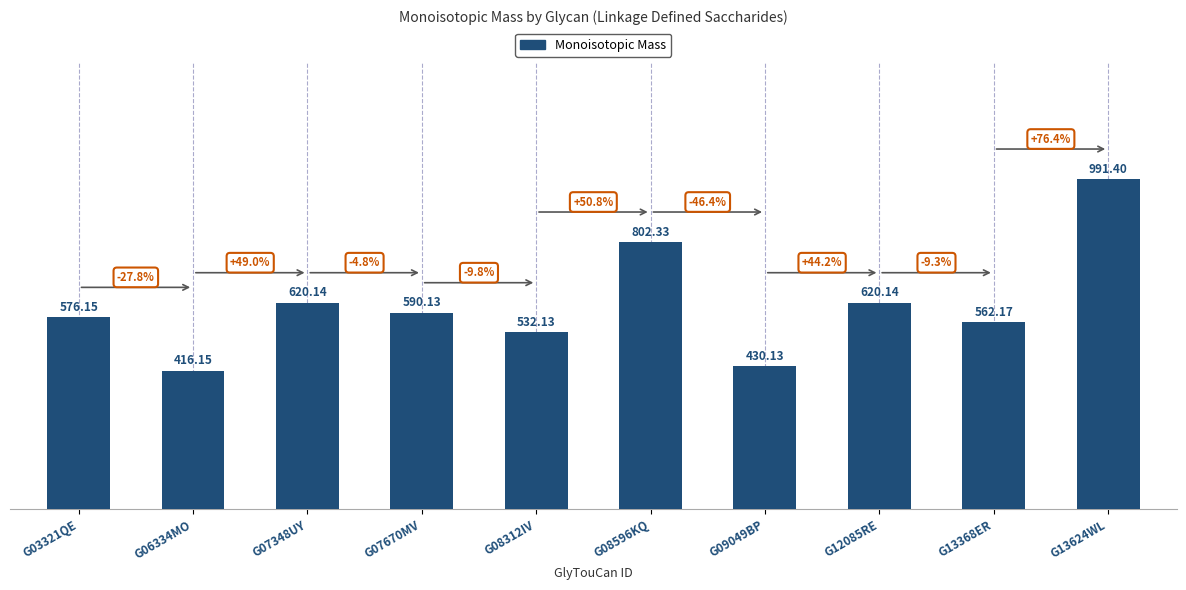

How many data points are less than 590?

5